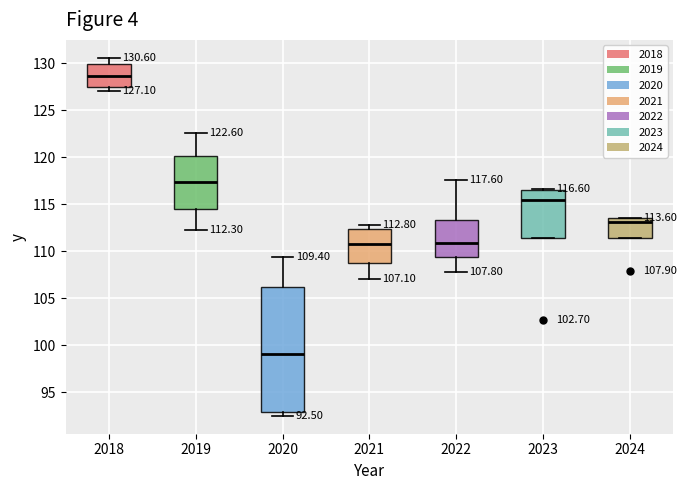

Which box has the highest median line?

2018